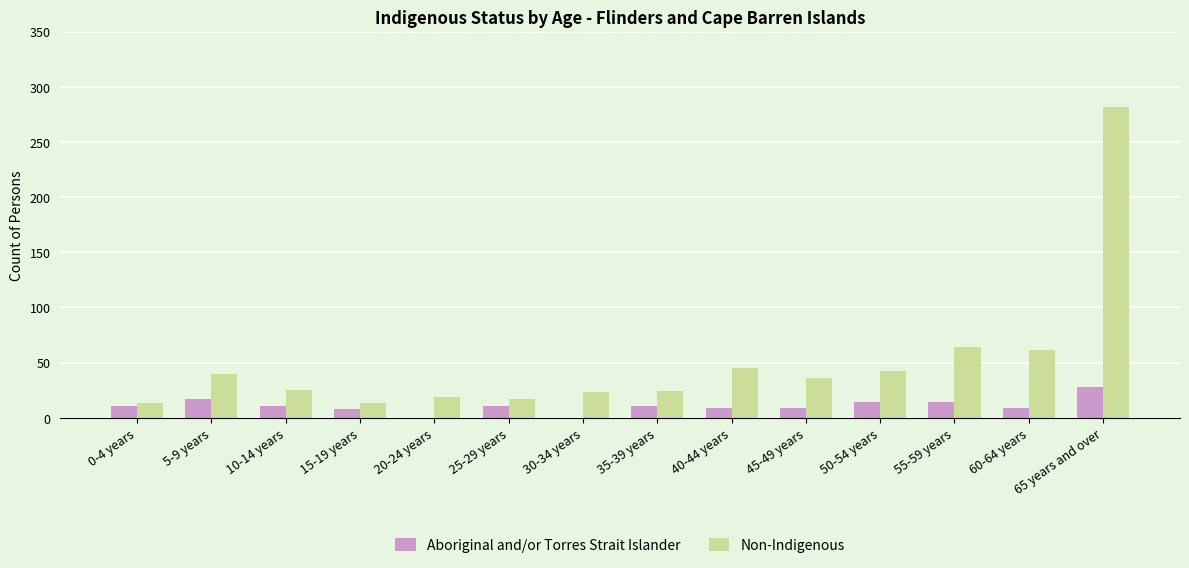

What is the sum of all Non-Indigenous values?

704